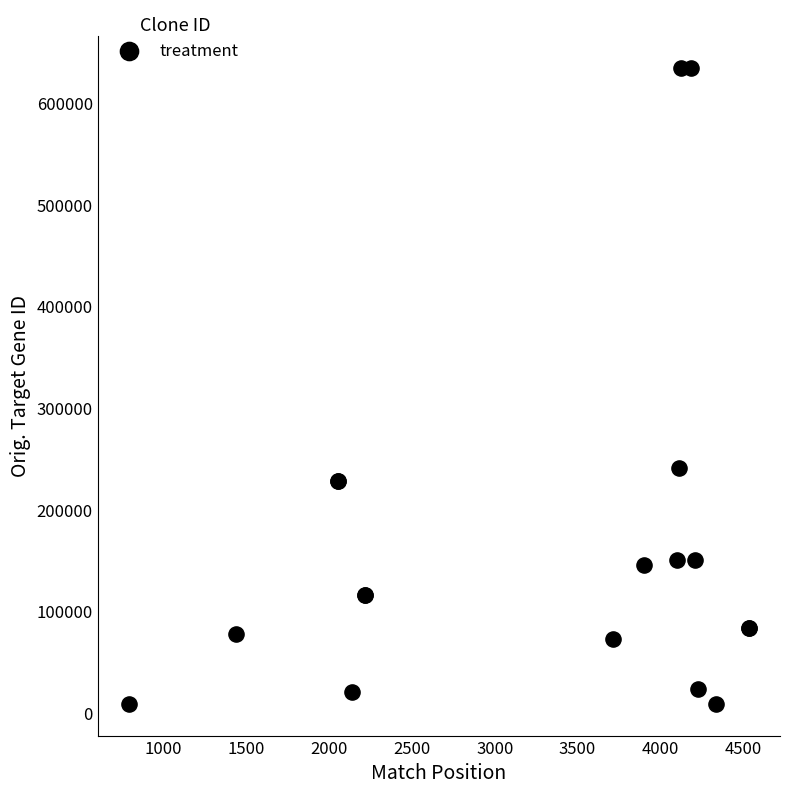

What Y value in the scatter plot is closest to 322087?

241494